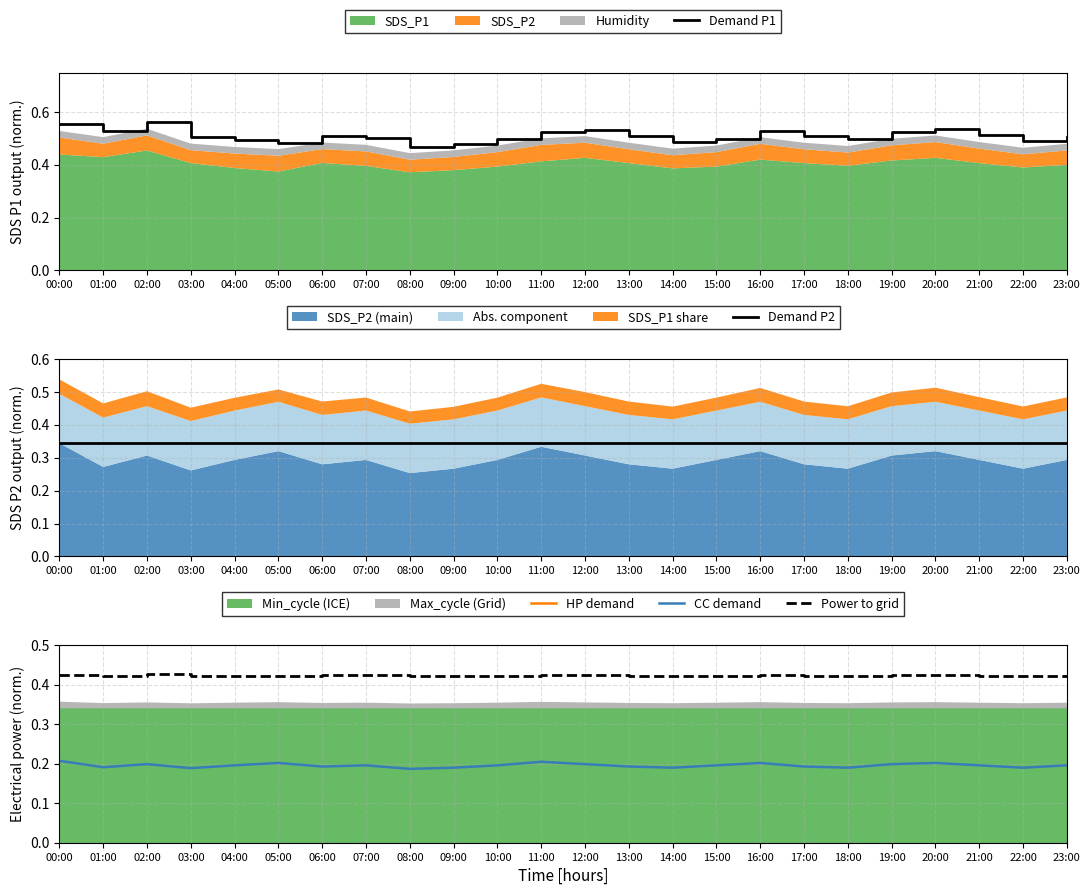

At which label is CC demand closest to 0?

08:00